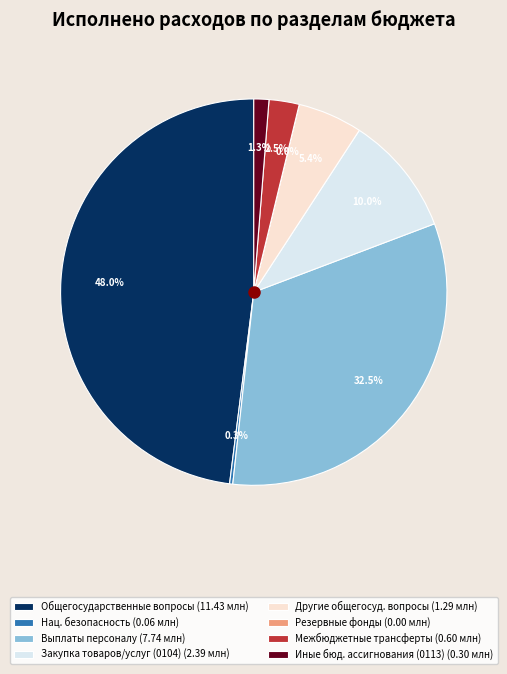

Between Иные бюджетные ассигнования (0113) and Другие общегосударственные вопросы, which is larger?

Другие общегосударственные вопросы